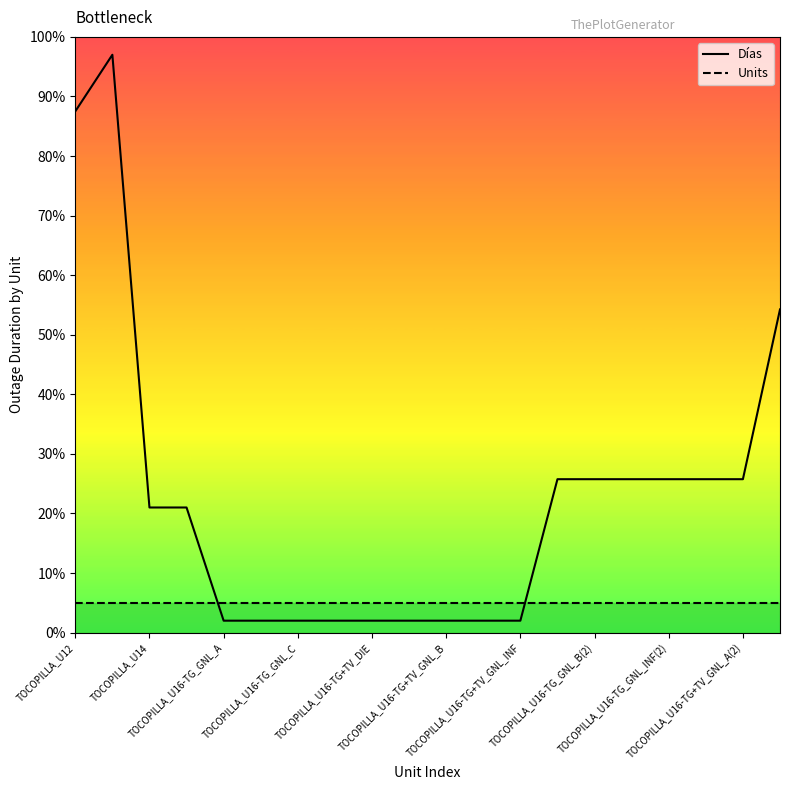

Which series ends up on top after the final intersection of Días and Units?

Días